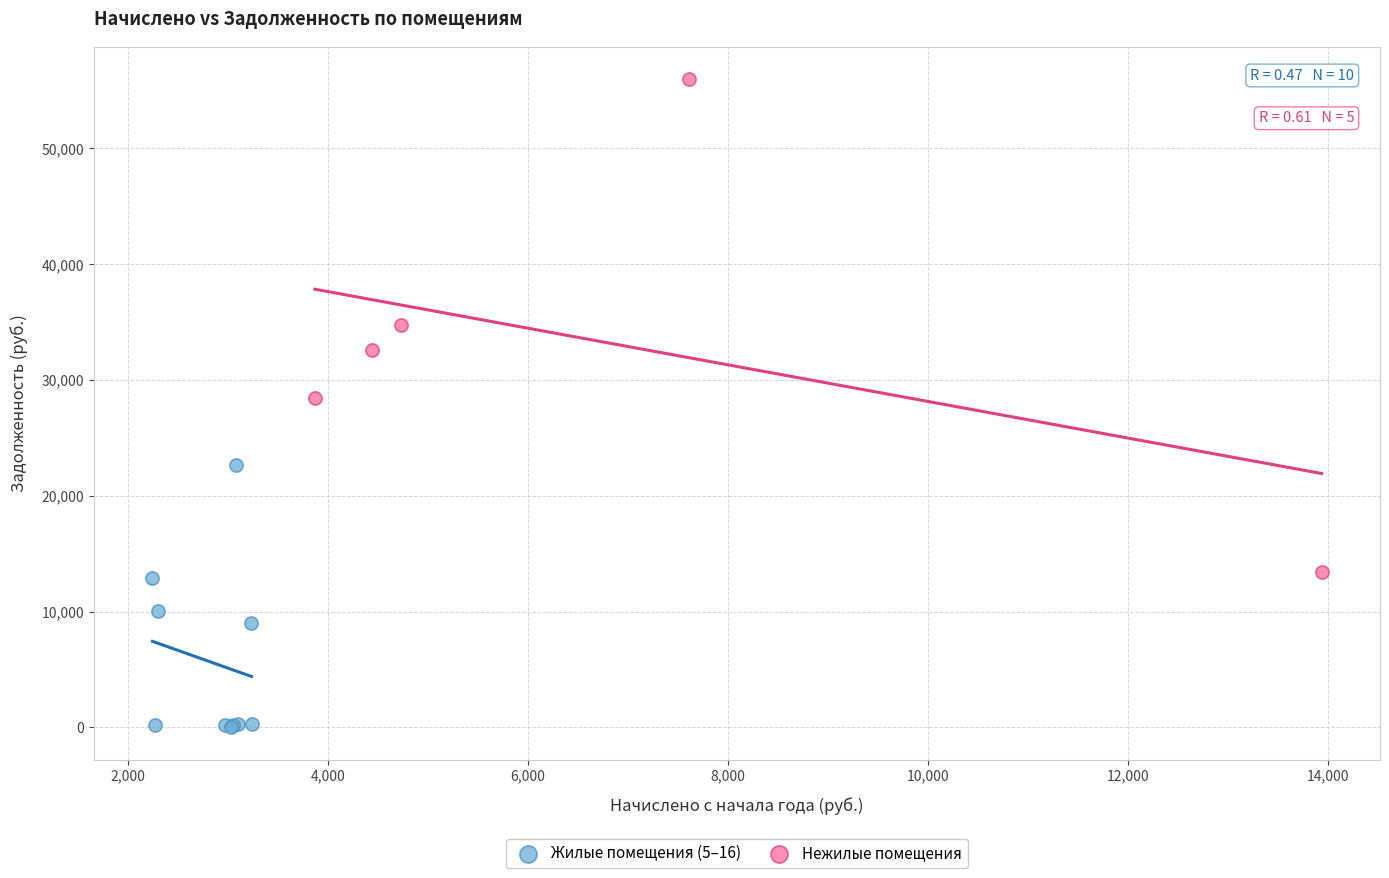

Which series reaches the minimum Y coordinate?

Жилые помещения (5–16)